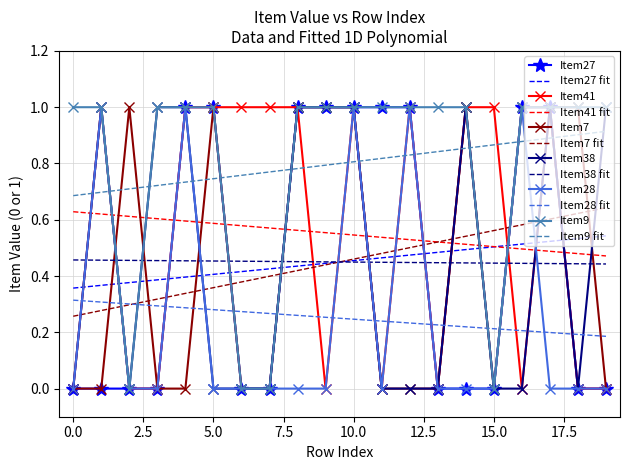

What is the difference between the maximum and second lowest values in the Item41 series?

1.0